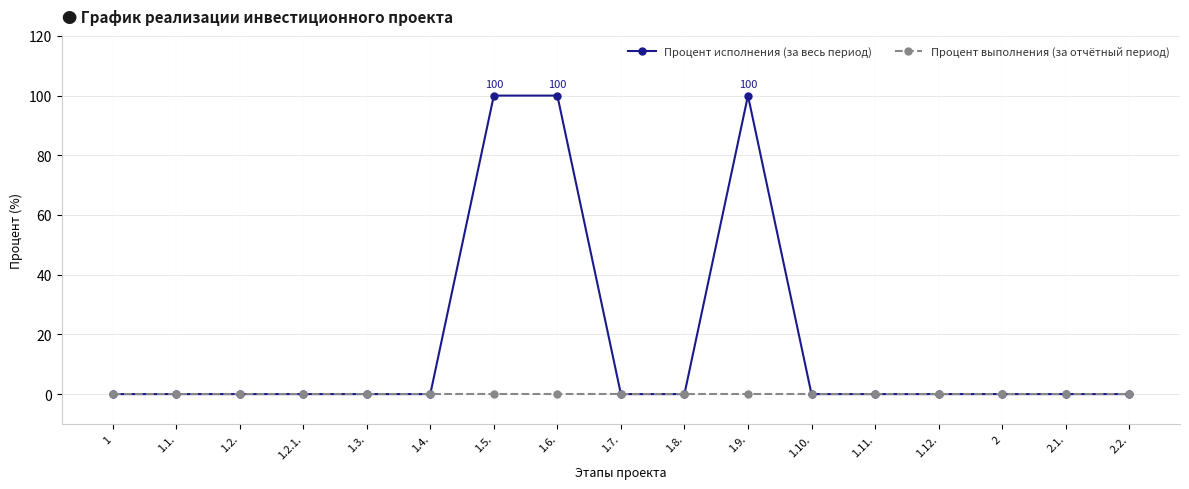

What is the label of the 17th point from the right?

1